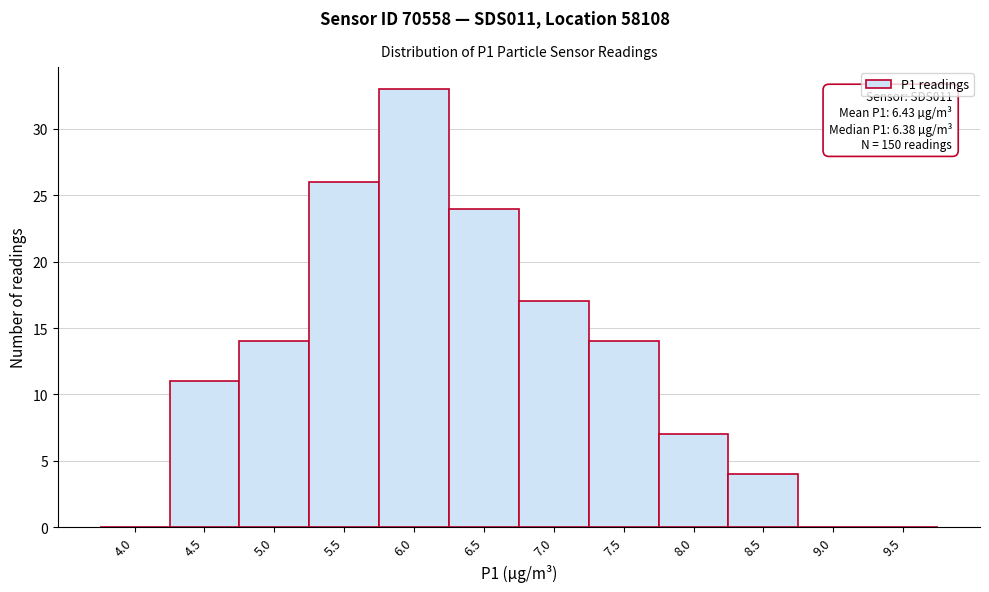

Reading left to right, transcribe all the data shown in this chart.

4.0=0	4.5=11	5.0=14	5.5=26	6.0=33	6.5=24	7.0=17	7.5=14	8.0=7	8.5=4	9.0=0	9.5=0